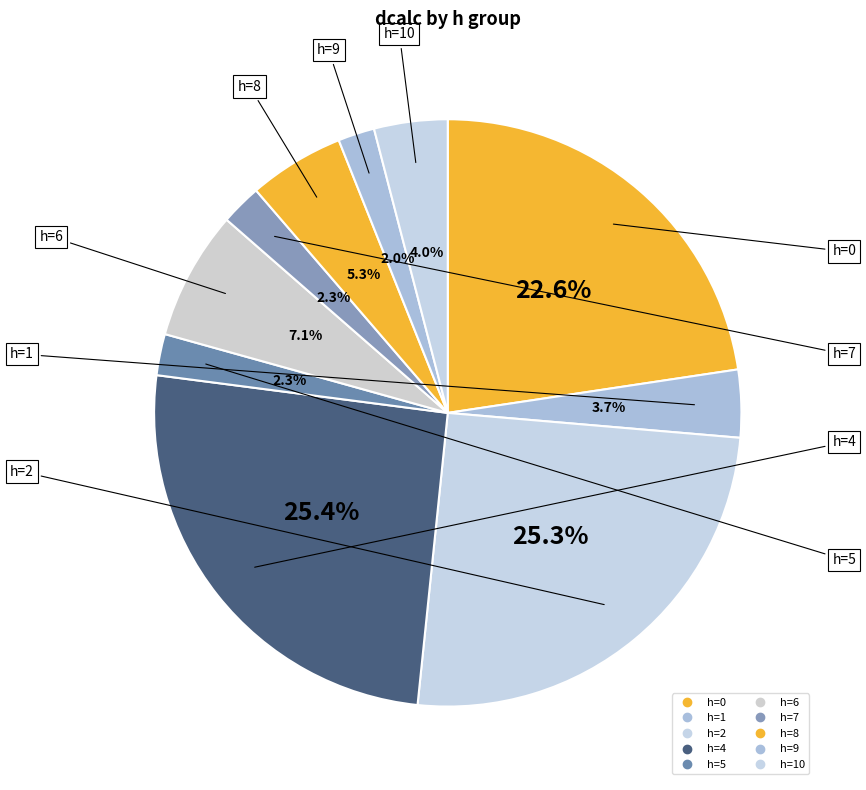

Count the number of slices in the pie.

10